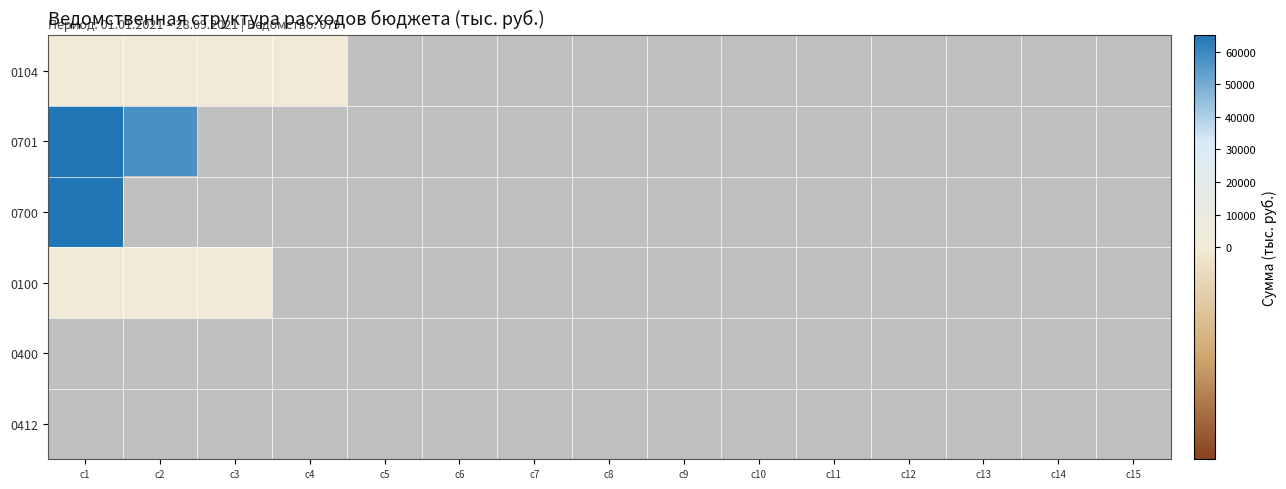

What is the minimum value for 0104?

47.5